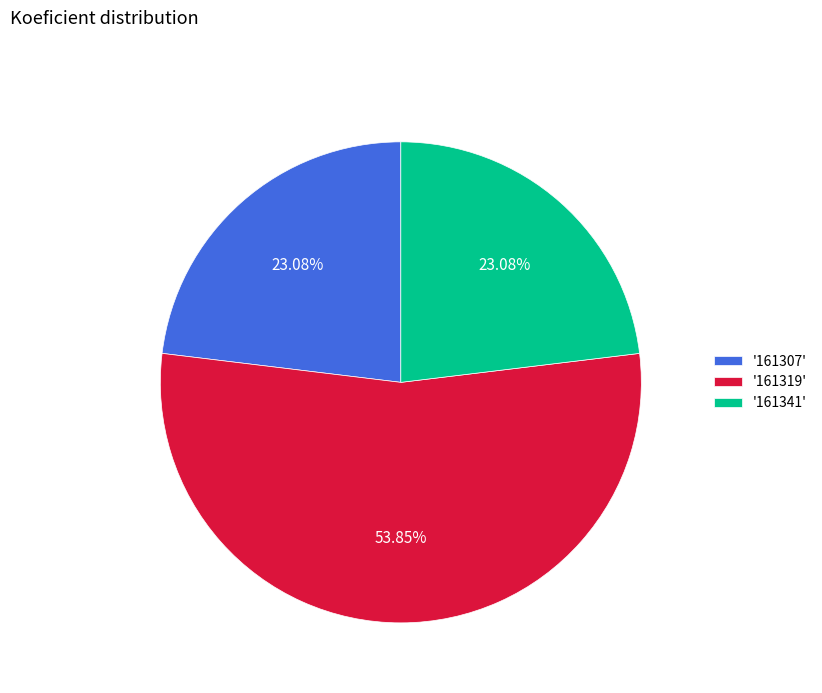

What is the ratio of the value at '161319' to the value at '161307'?

2.3